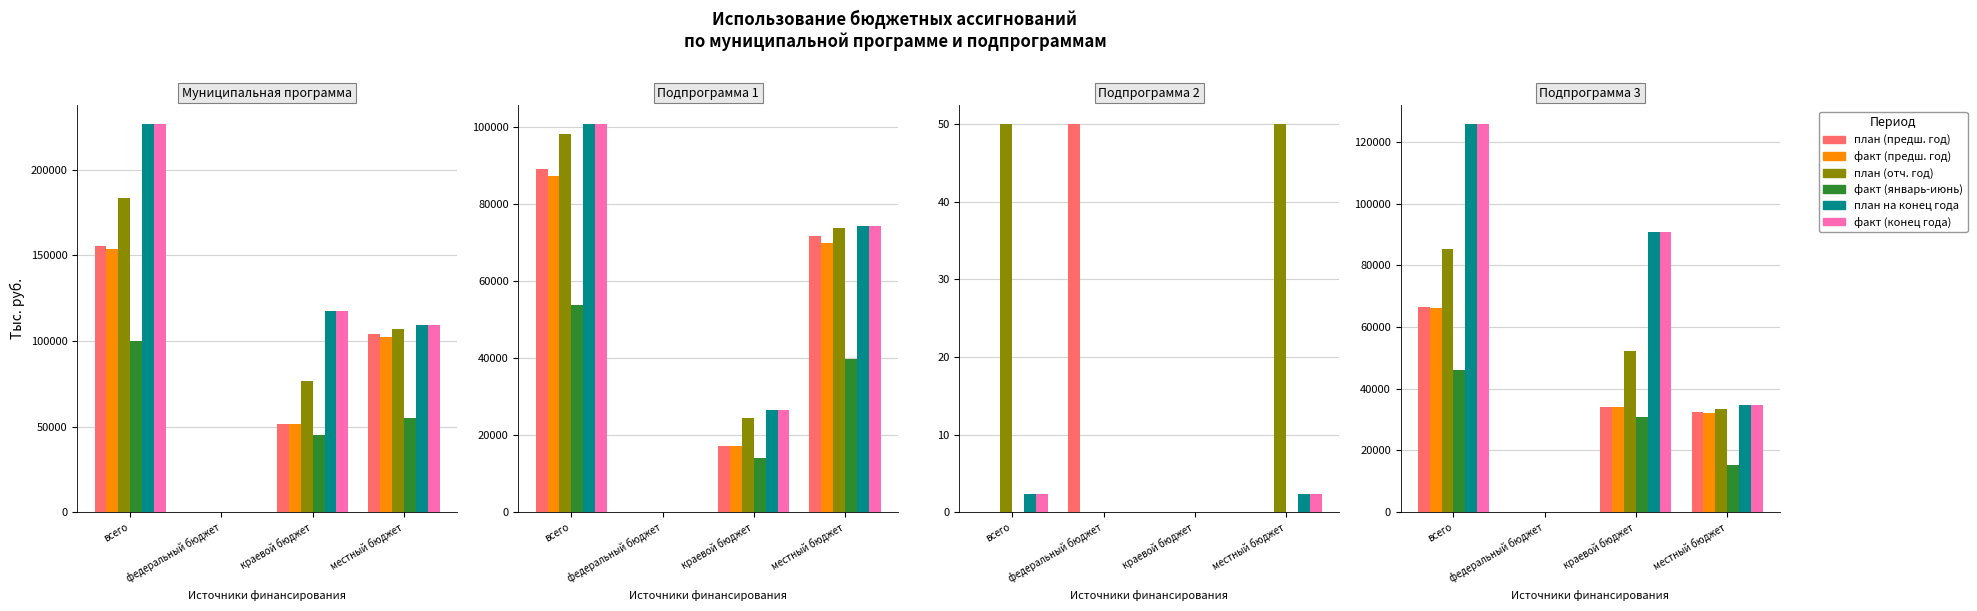

What is the total value across all series at местный бюджет?

182739.4